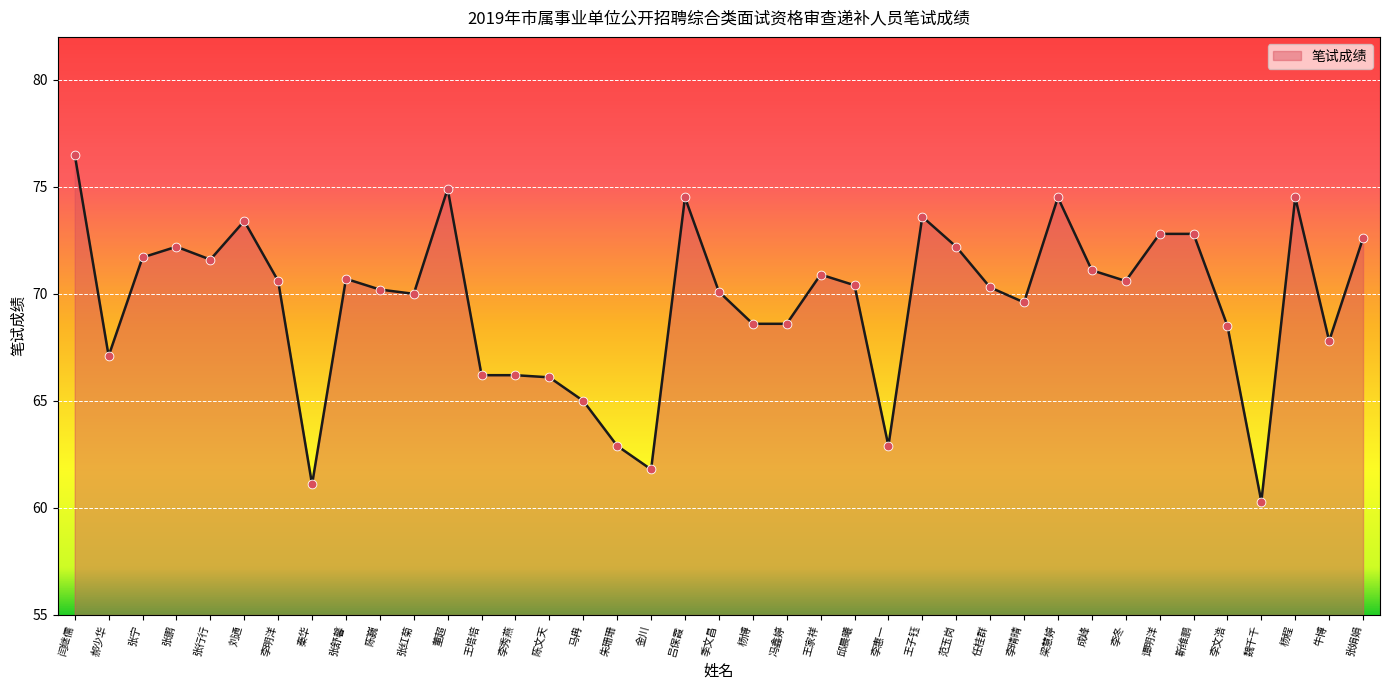

What is the change in value from 李惠一 to 任桂群?

+7.4